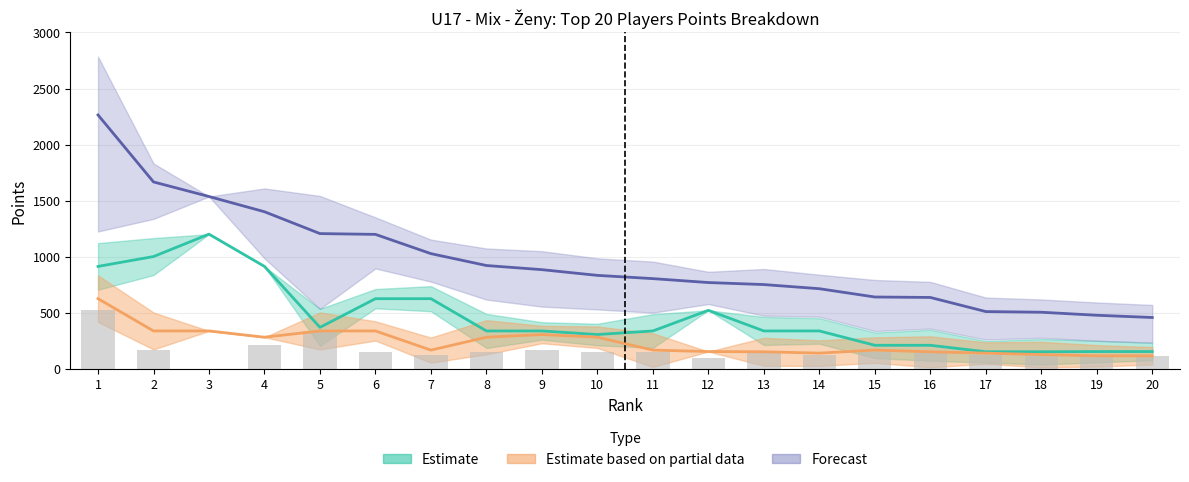

At which label is the value closest to 260?

4